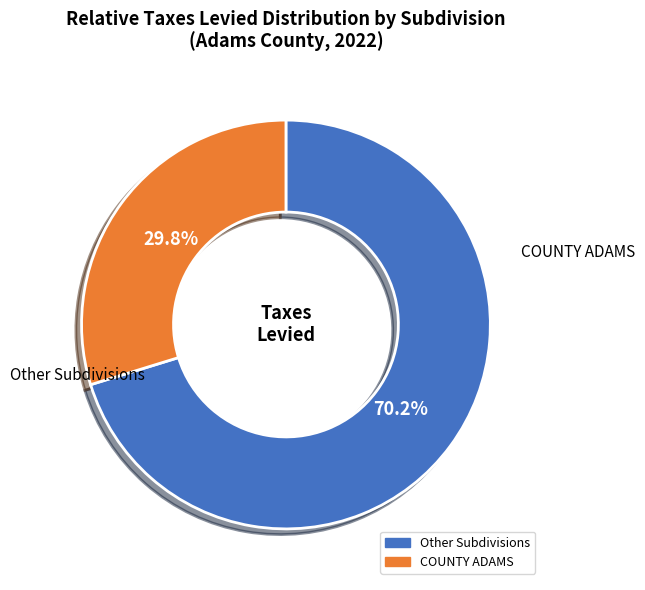

Does any single category account for the majority?

Yes